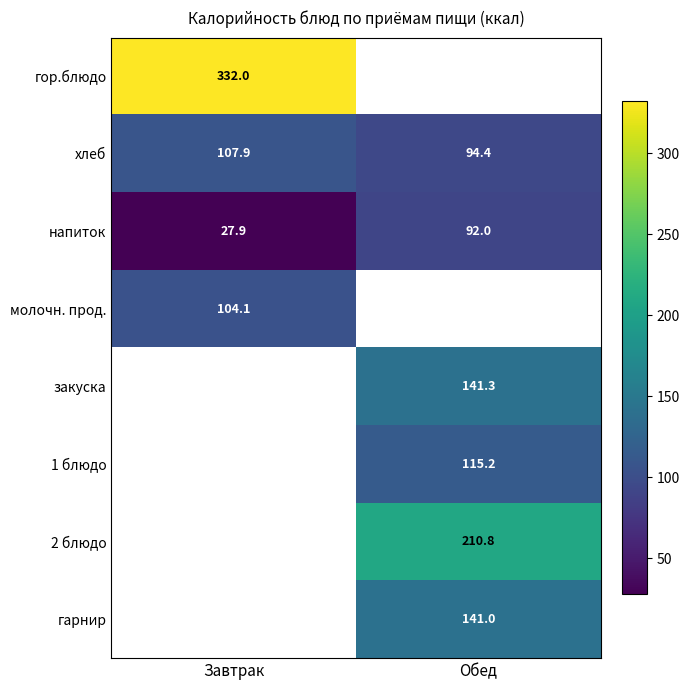

The 2 блюдо series shows 210.8 at Обед. True or false?

True